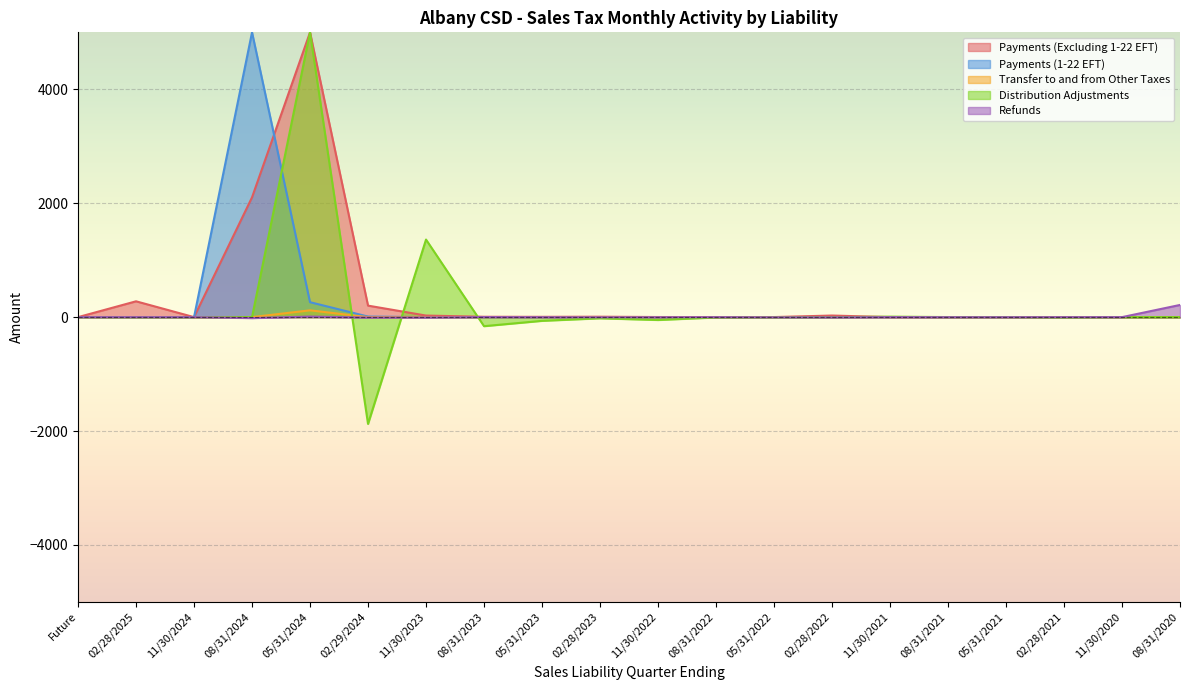

What are all the series names shown in the legend?

Payments (Excluding 1-22 EFT), Payments (1-22 EFT), Transfer to and from Other Taxes, Distribution Adjustments, Refunds